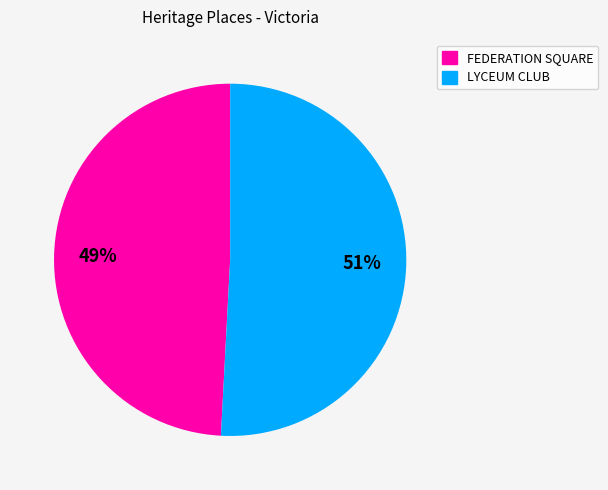

Approximately how many times larger is the value at LYCEUM CLUB compared to FEDERATION SQUARE?

1.0